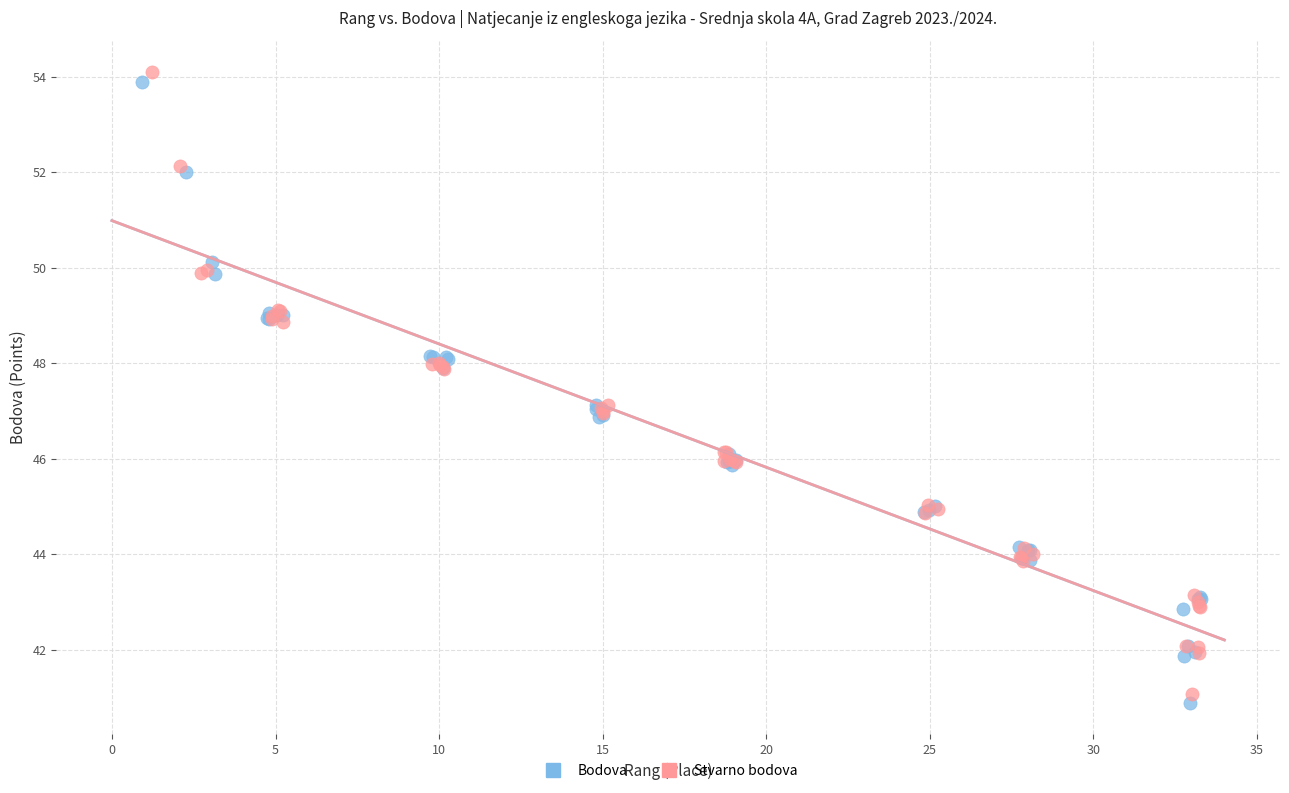

Which series has the widest spread of Y values?

Stvarno bodova